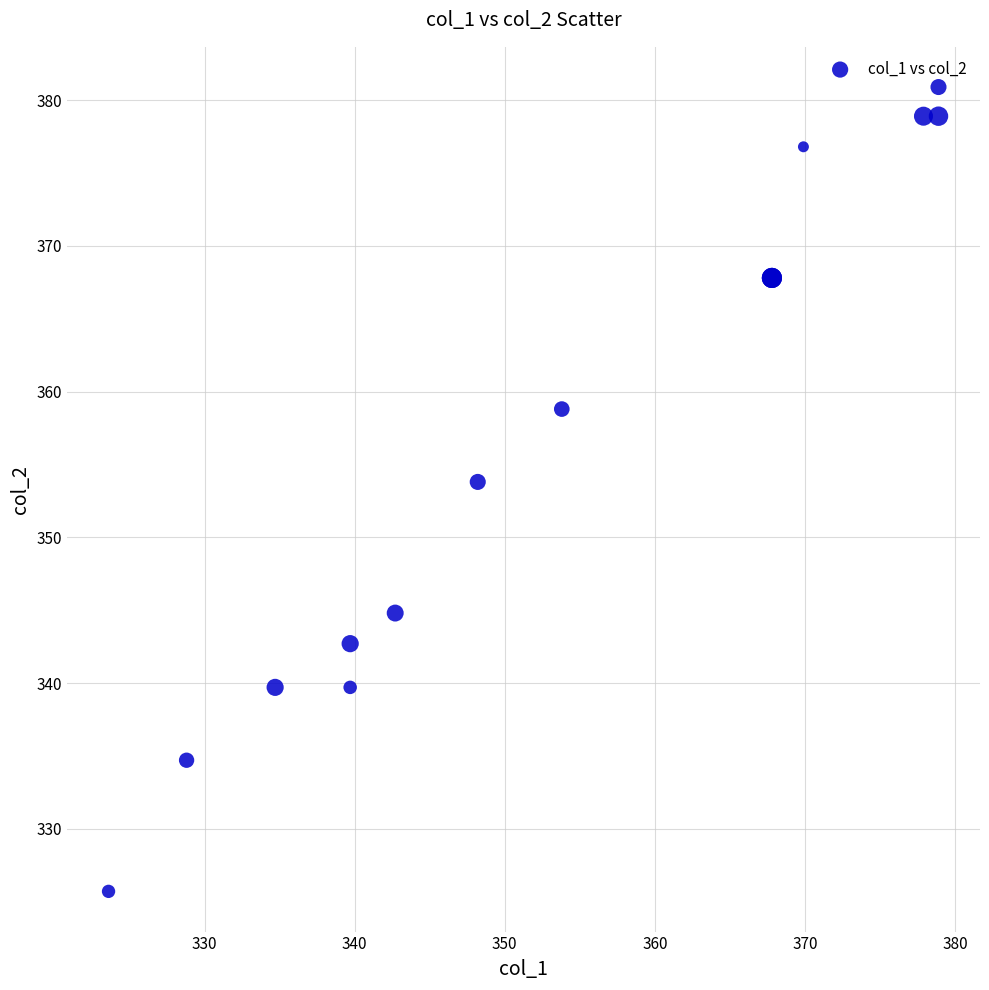

What Y value in the scatter plot is closest to 353?

353.8